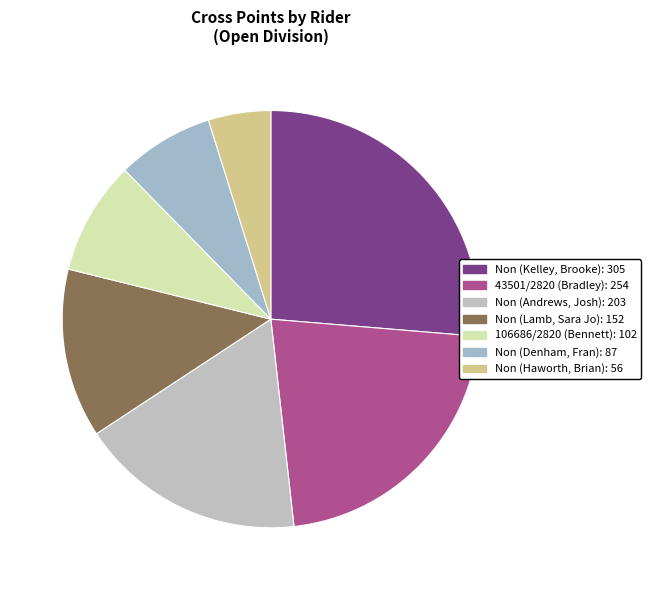

How many segments does this pie chart have?

7